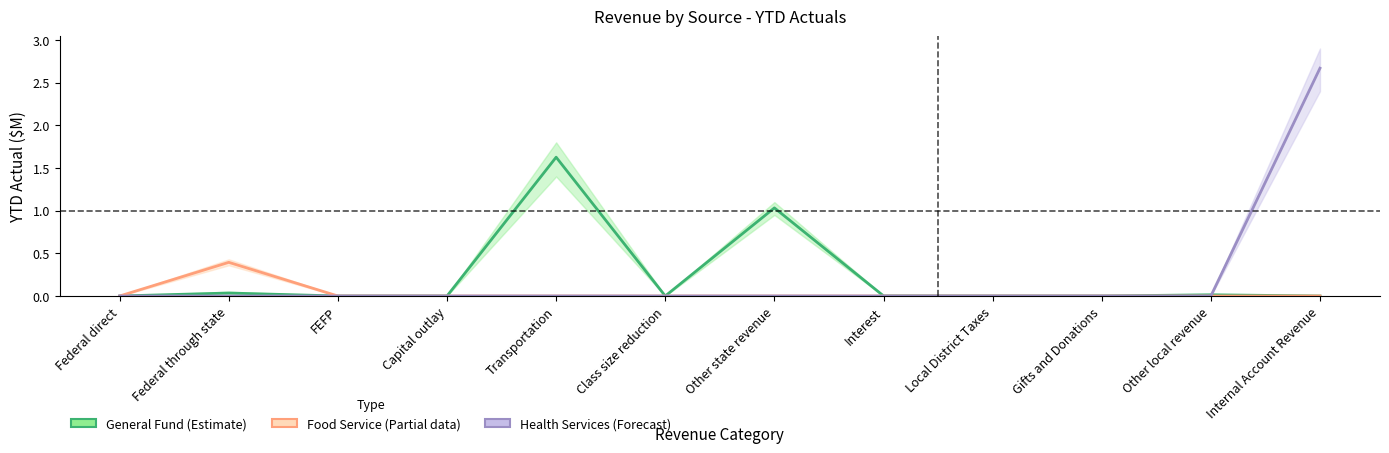

At which label does Health Services YTD reach its peak?

Internal Account Revenue